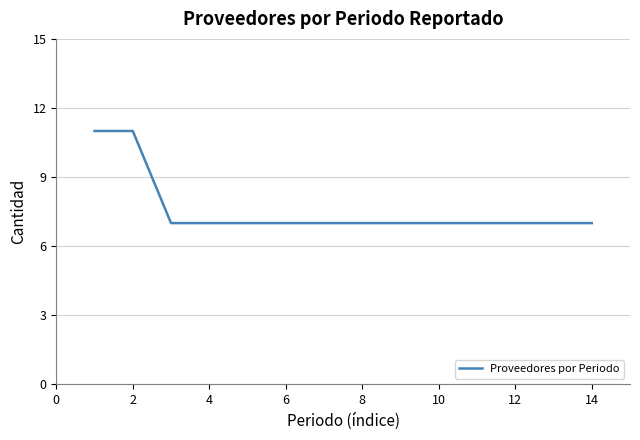

What is the minimum value shown in the chart?

7